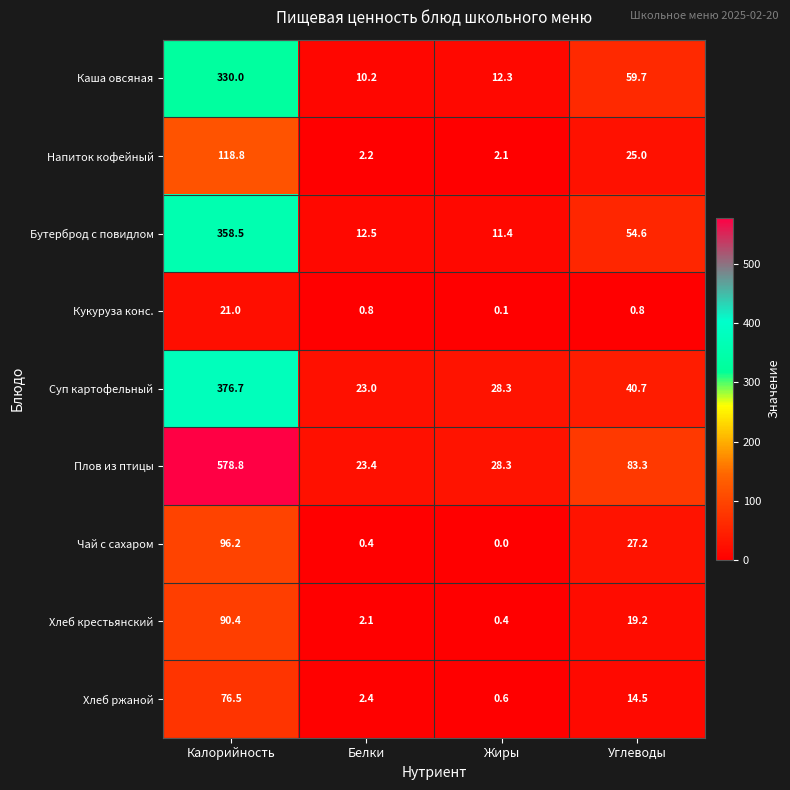

What is the average value of the Кукуруза конс. series?

5.7